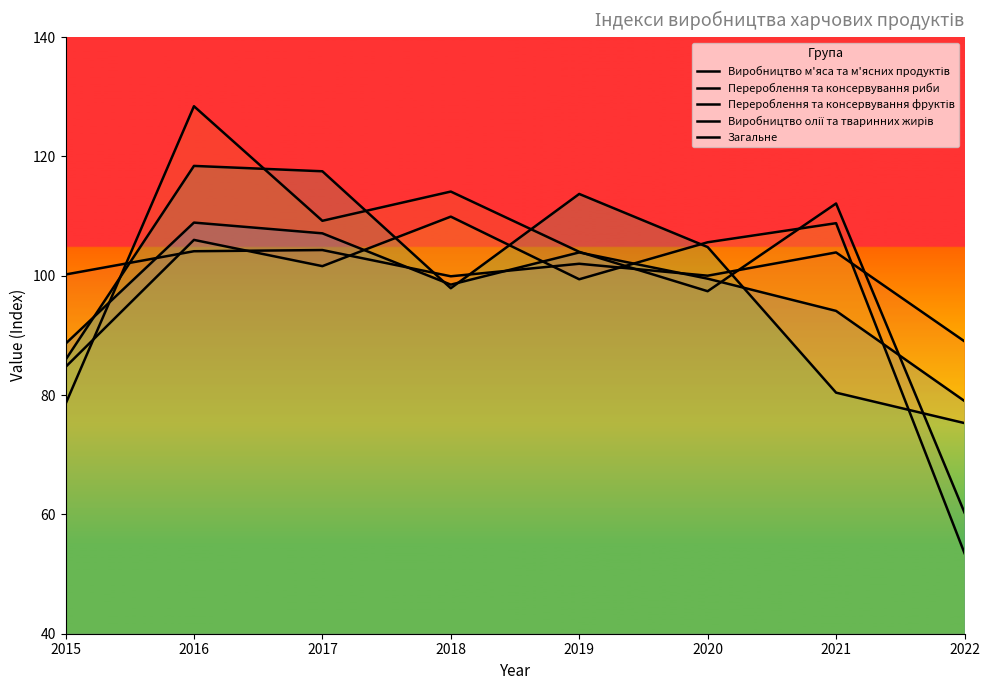

What is the approximate value of Виробництво м'яса та м'ясних продуктів at 2018?

99.9